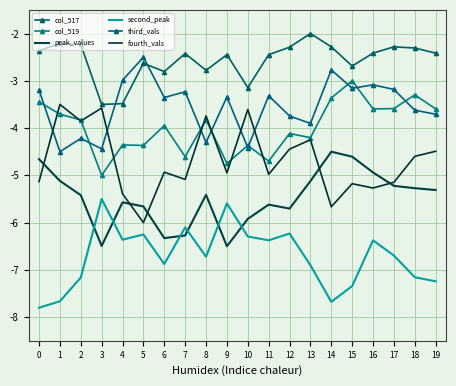

The col_519 series shows -1.4 at 1. True or false?

False